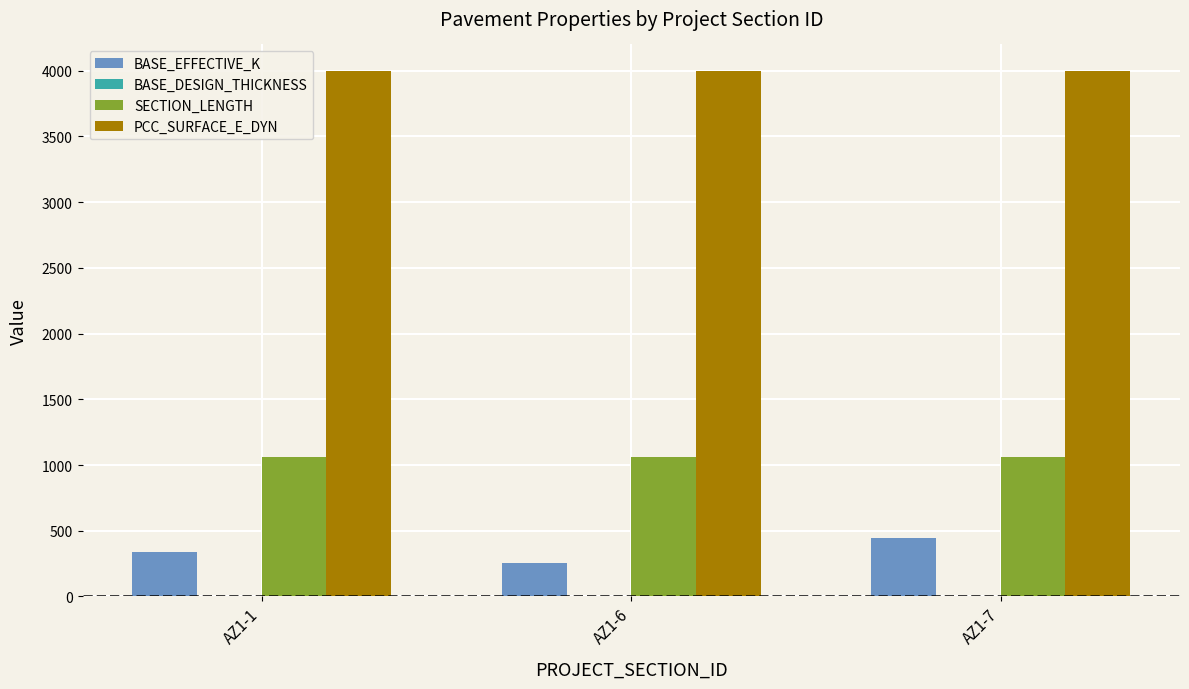

Read the SECTION_LENGTH value at AZ1-6.

1059